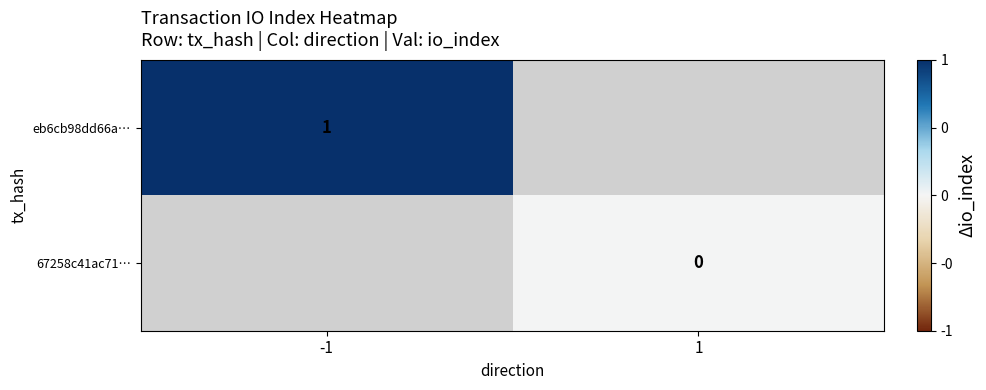

At how many categories does at least one series exceed 0?

1